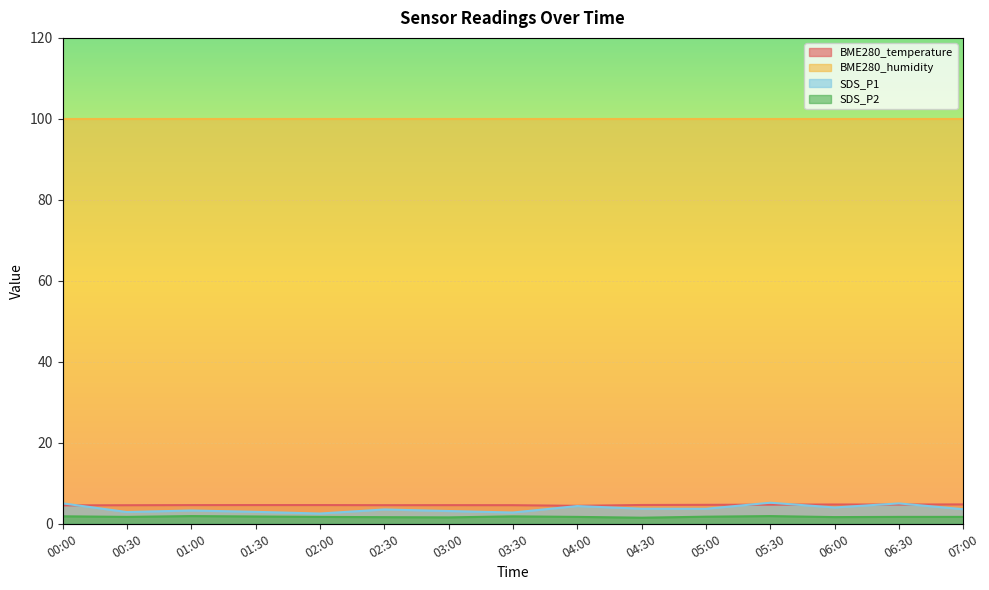

Where is BME280_temperature nearest to the value 4?

04:00